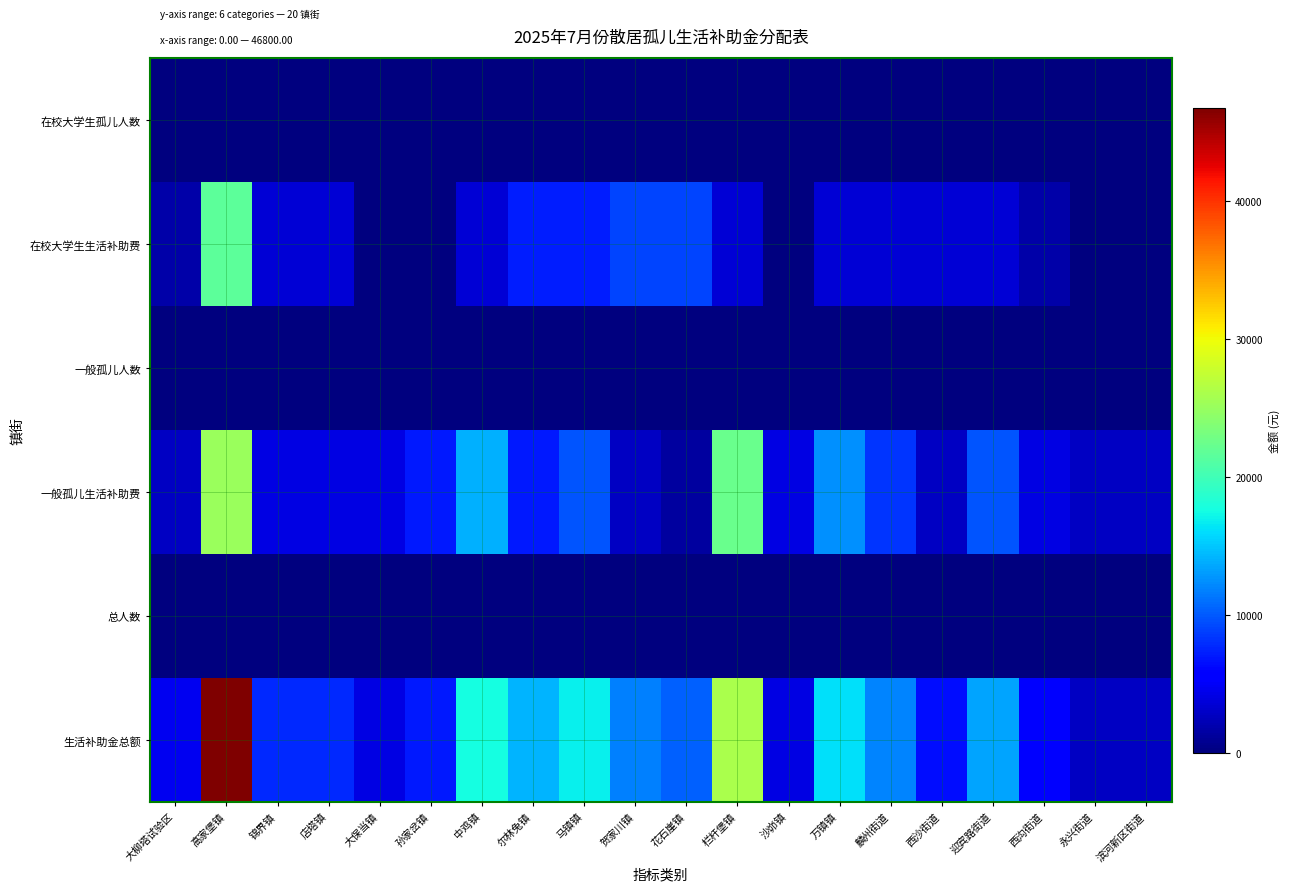

Which label corresponds to the largest value in the chart?

高家堡镇